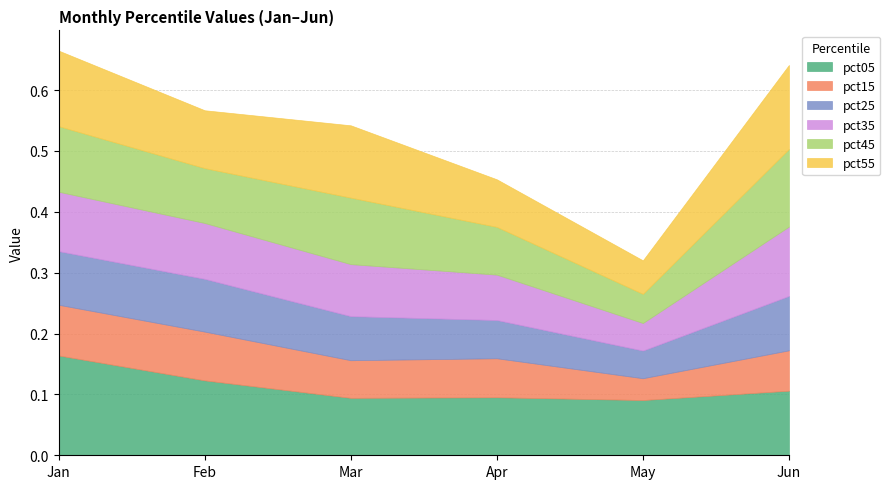

Rank the categories by pct05 value from highest to lowest.

Jan, Feb, Jun, Apr, Mar, May